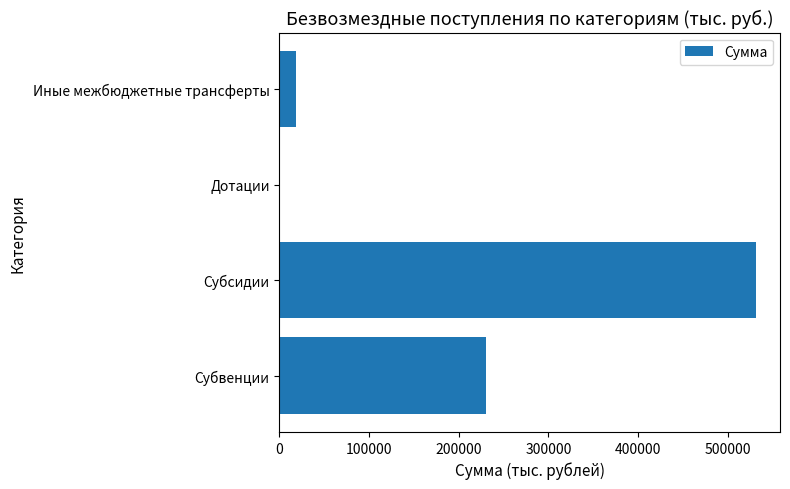

How many values are above zero?

3